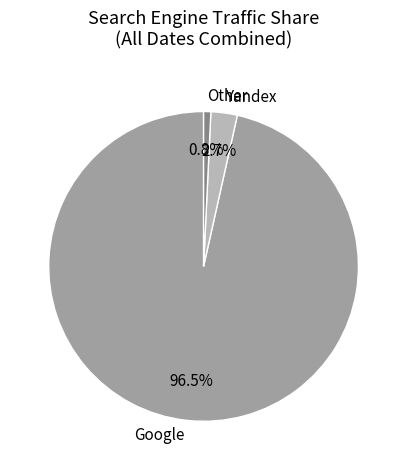

What is the largest slice in the pie chart?

Google